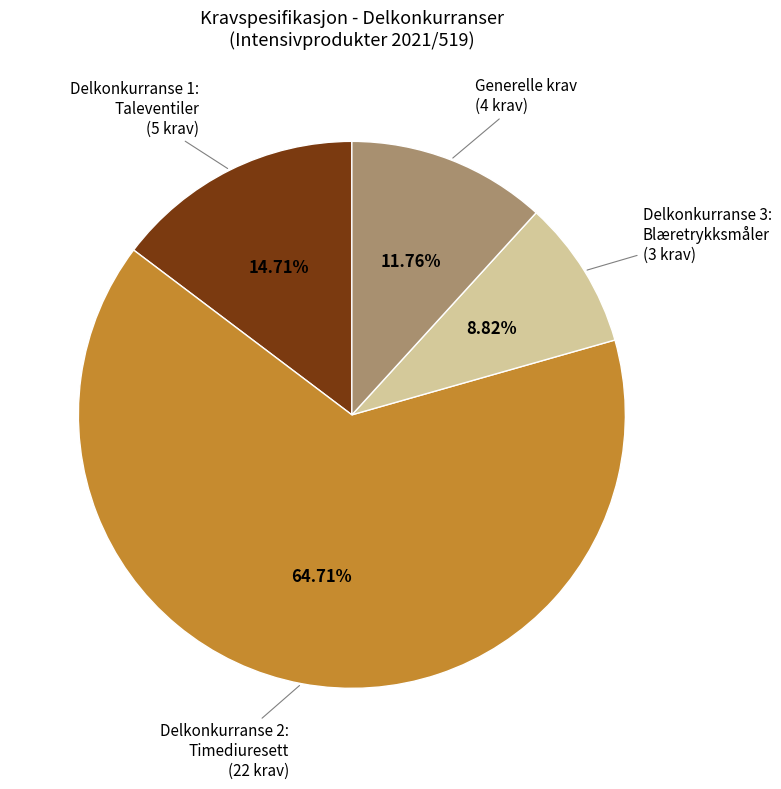

Does Delkonkurranse 2: Timediuresett account for over 50% of the chart?

Yes